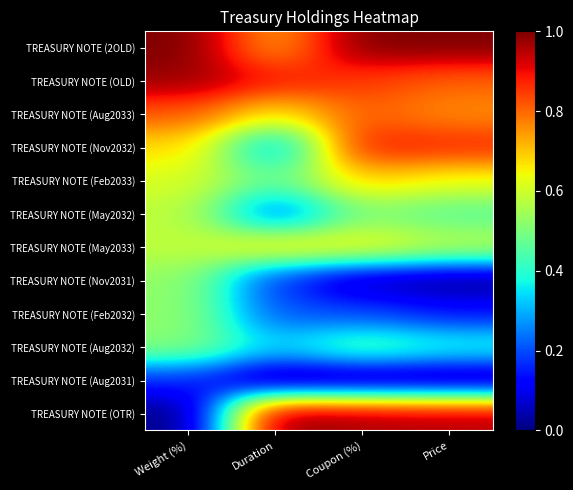

Reading right to left, what are all the values shown in this chart?

TREASURY NOTE (2OLD): Price=1.0	Coupon (%)=1.0	Duration=0.7	Weight (%)=1.0
TREASURY NOTE (OLD): Price=0.8	Coupon (%)=0.8	Duration=0.9	Weight (%)=1.0
TREASURY NOTE (Aug2033): Price=0.8	Coupon (%)=0.8	Duration=0.7	Weight (%)=0.8
TREASURY NOTE (Nov2032): Price=0.9	Coupon (%)=0.9	Duration=0.3	Weight (%)=0.7
TREASURY NOTE (Feb2033): Price=0.6	Coupon (%)=0.7	Duration=0.5	Weight (%)=0.6
TREASURY NOTE (May2032): Price=0.5	Coupon (%)=0.5	Duration=0.2	Weight (%)=0.6
TREASURY NOTE (May2033): Price=0.6	Coupon (%)=0.7	Duration=0.7	Weight (%)=0.6
TREASURY NOTE (Nov2031): Price=0.0	Coupon (%)=0.0	Duration=0.2	Weight (%)=0.5
TREASURY NOTE (Feb2032): Price=0.1	Coupon (%)=0.2	Duration=0.2	Weight (%)=0.5
TREASURY NOTE (Aug2032): Price=0.4	Coupon (%)=0.5	Duration=0.3	Weight (%)=0.5
TREASURY NOTE (Aug2031): Price=0.0	Coupon (%)=0.0	Duration=0.0	Weight (%)=0.2
TREASURY NOTE (OTR): Price=1.0	Coupon (%)=1.0	Duration=1.0	Weight (%)=0.0